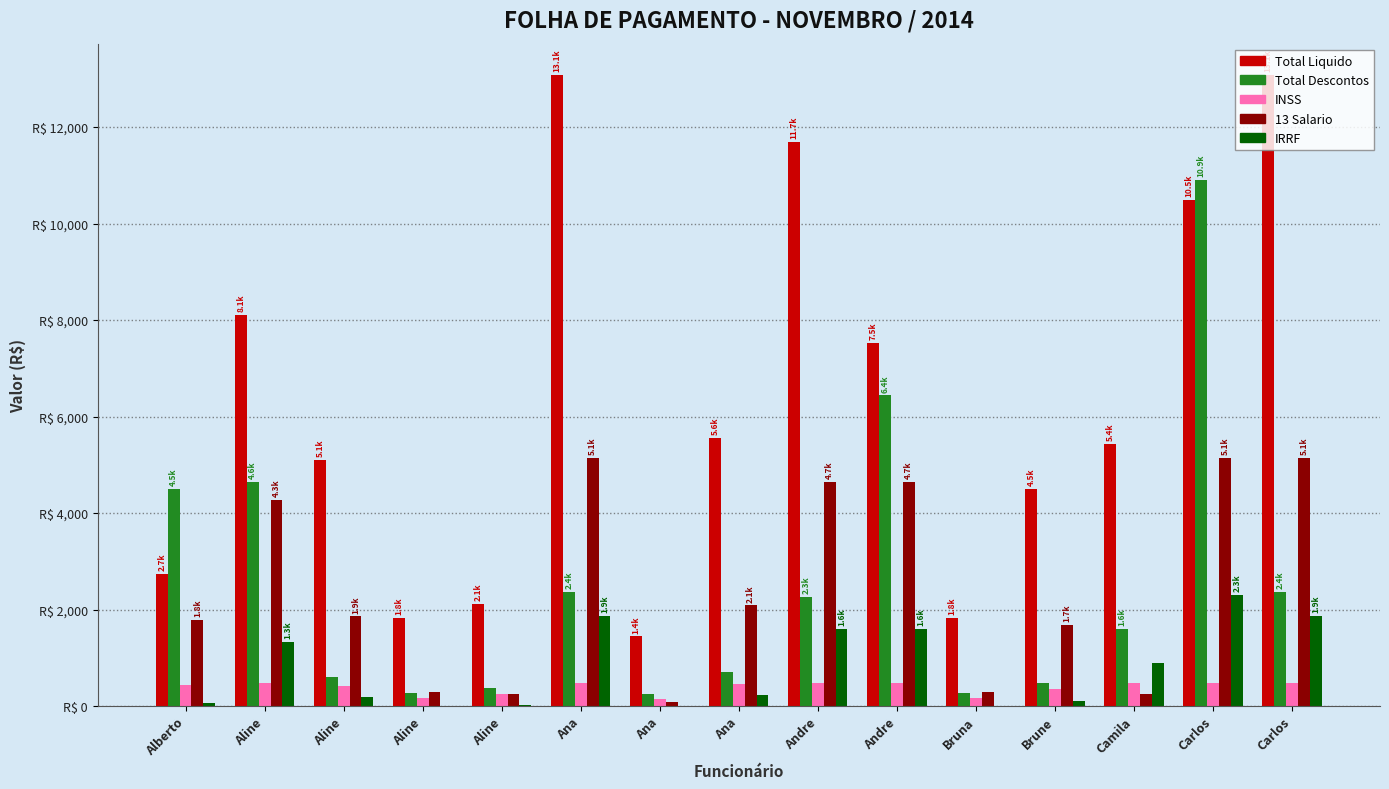

What are all the series names shown in the legend?

Total Liquido, Total Descontos, INSS, 13 Salario, IRRF